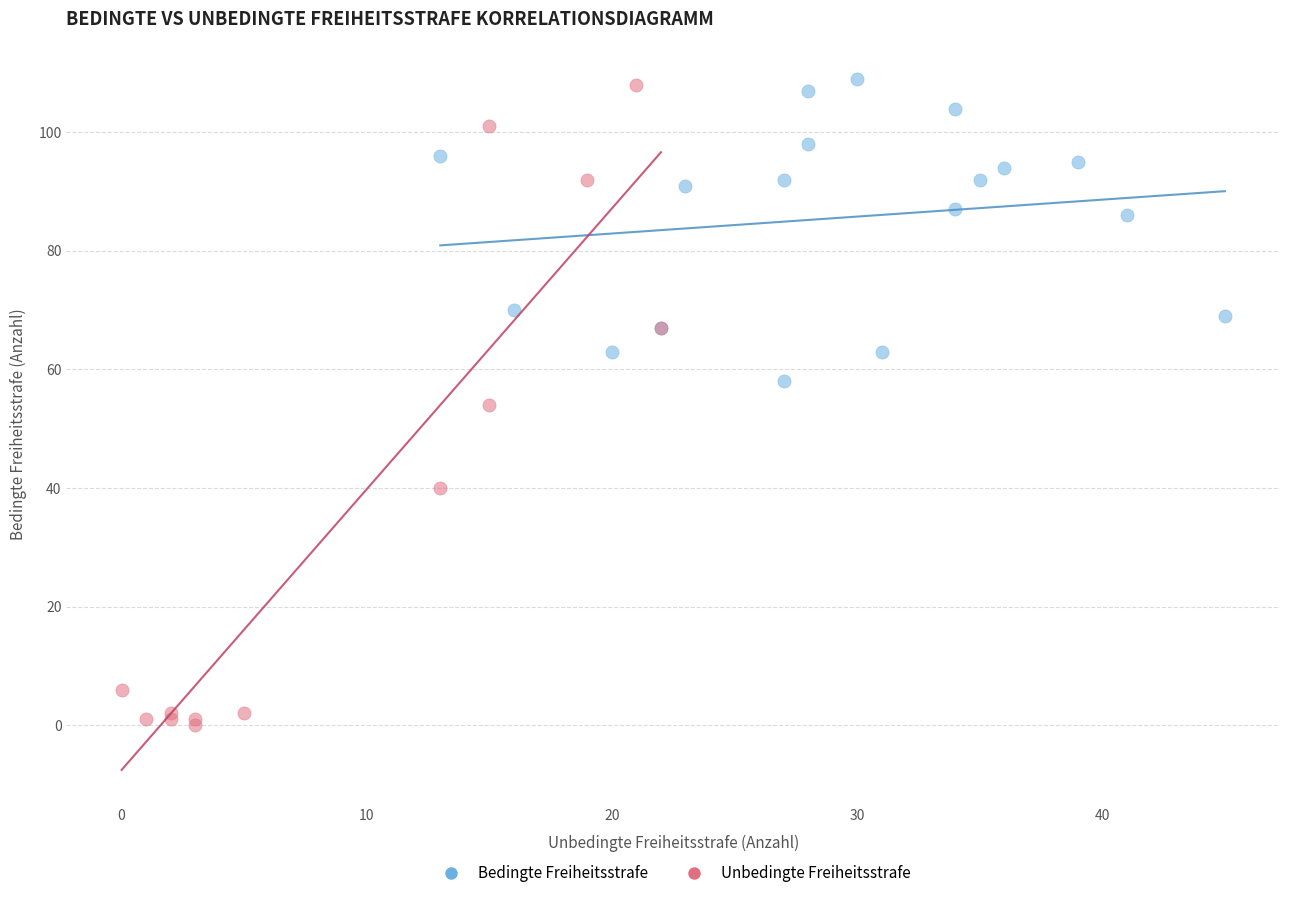

Which series has the widest spread of Y values?

Unbedingte Freiheitsstrafe